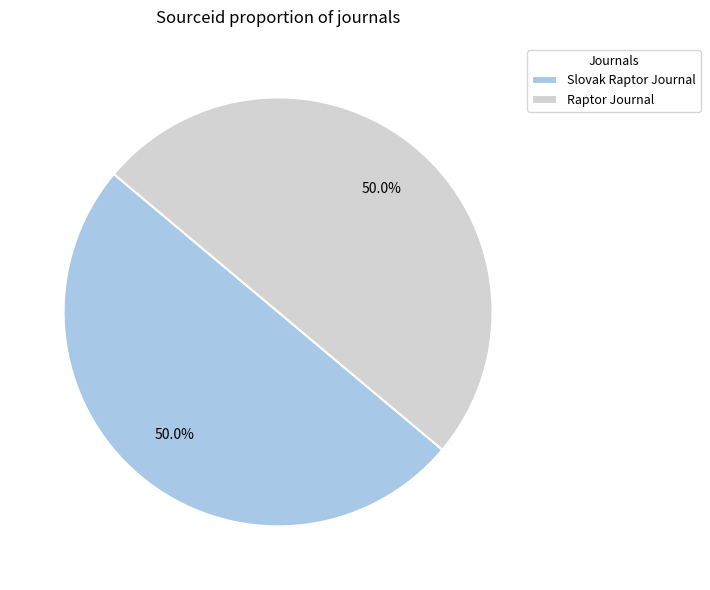

Approximately how many times larger is the value at Slovak Raptor Journal compared to Raptor Journal?

1.0